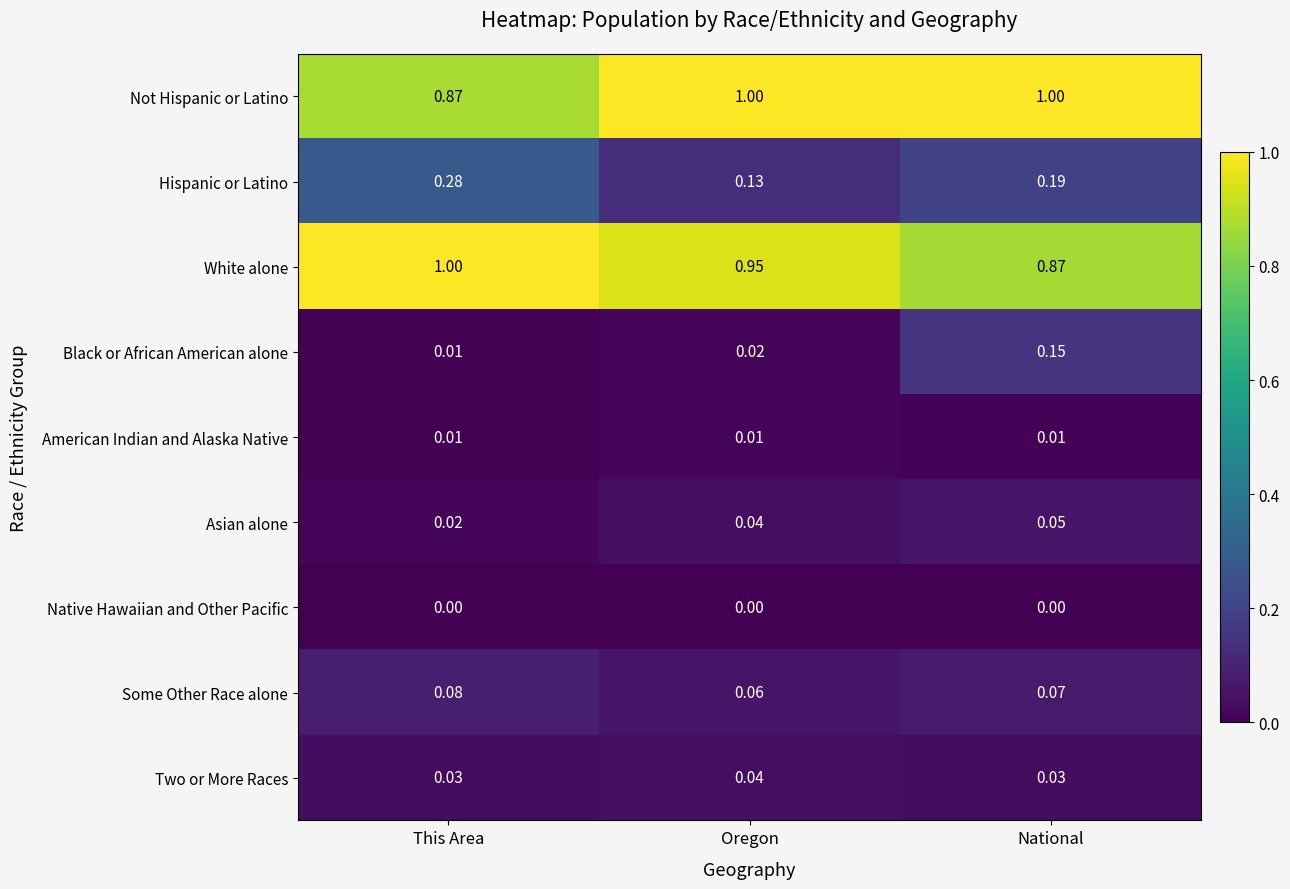

At which category is the sum across all series the highest?

National